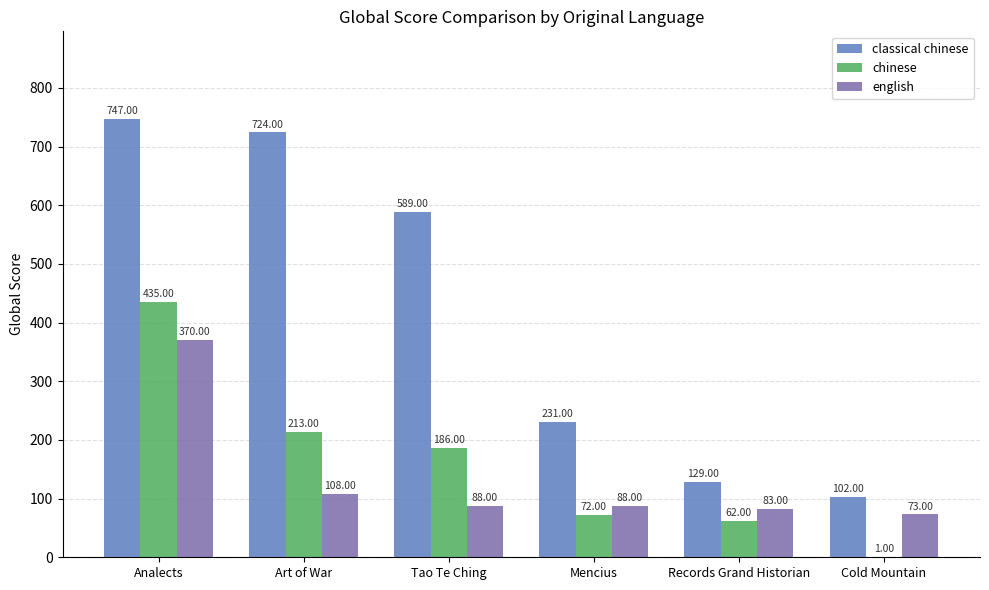

Is the value of classical chinese at Records Grand Historian greater than the value of english at Cold Mountain?

Yes